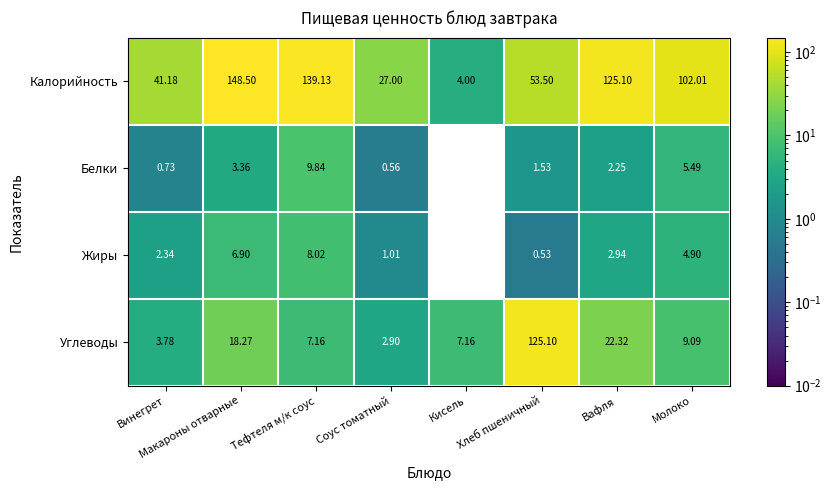

Is the value of Калорийность at Кисель greater than the value of Белки at Винегрет?

Yes